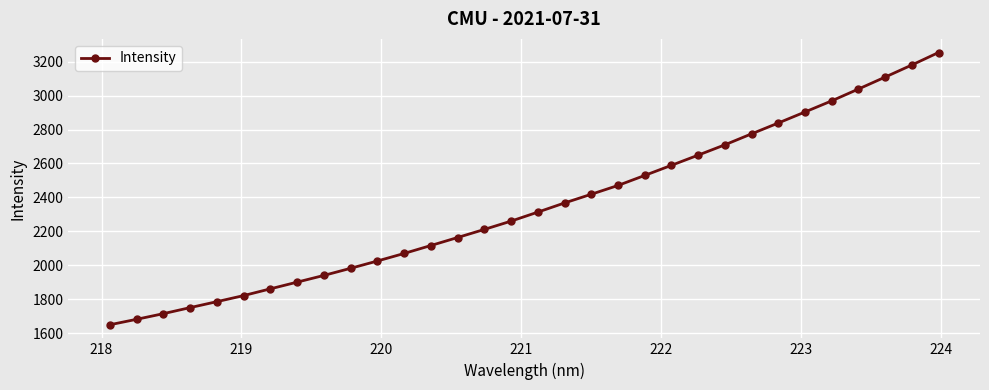

True or false: the data has more than 0 interior local peaks.

False